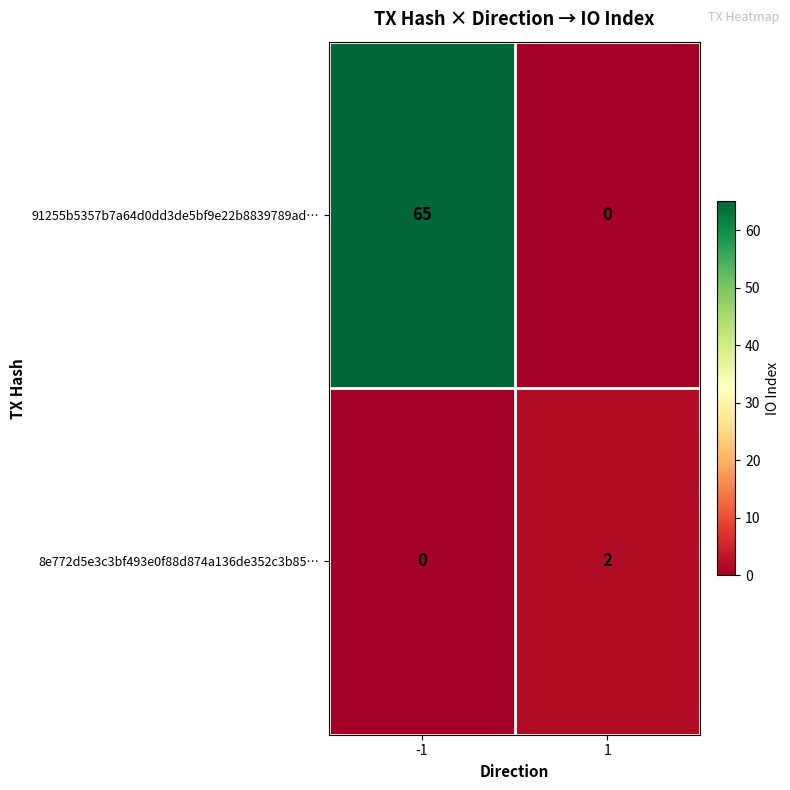

The 91255b5357b7a64d0dd3de5bf9e22b8839789ad… series shows 29 at -1. True or false?

False